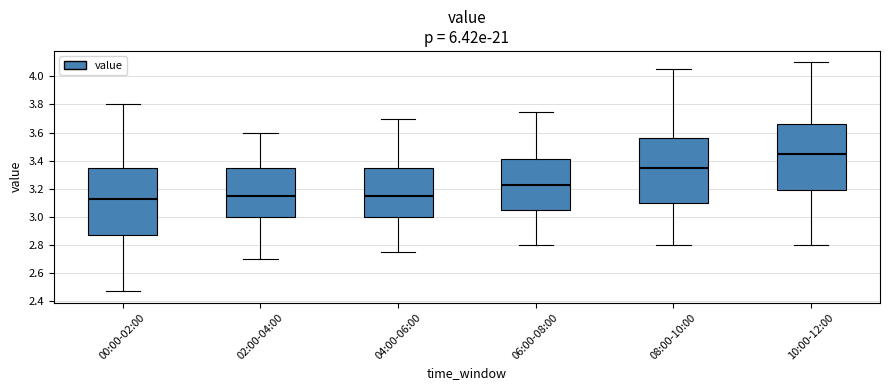

Reading left to right, transcribe this box plot: for each box, give where its median line is, the range the box spans, and where its two whiskers end, as read against the y-axis. The values are not printed on the chart, so give them approximately, as read against the axis.

00:00-02:00: median 3.14, box 2.88 to 3.36, whiskers 2.48 to 3.80
02:00-04:00: median 3.16, box 3.00 to 3.36, whiskers 2.70 to 3.60
04:00-06:00: median 3.16, box 3.00 to 3.36, whiskers 2.76 to 3.70
06:00-08:00: median 3.22, box 3.06 to 3.42, whiskers 2.80 to 3.76
08:00-10:00: median 3.36, box 3.10 to 3.56, whiskers 2.80 to 4.06
10:00-12:00: median 3.46, box 3.18 to 3.66, whiskers 2.80 to 4.10